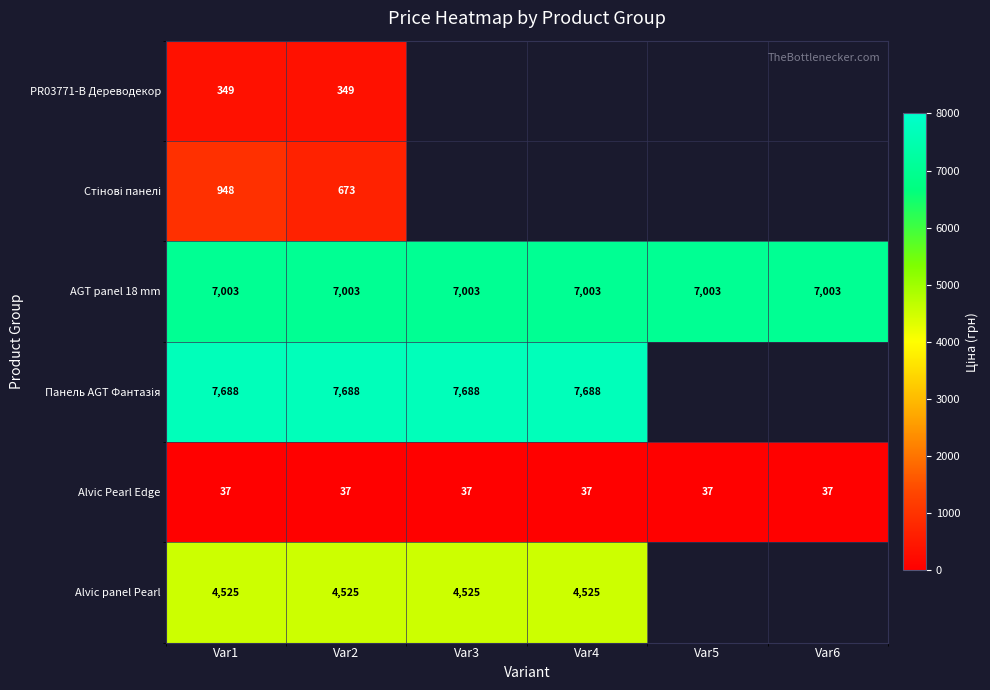

Is it true that Alvic panel Pearl equals 4524.7 at Var1?

True